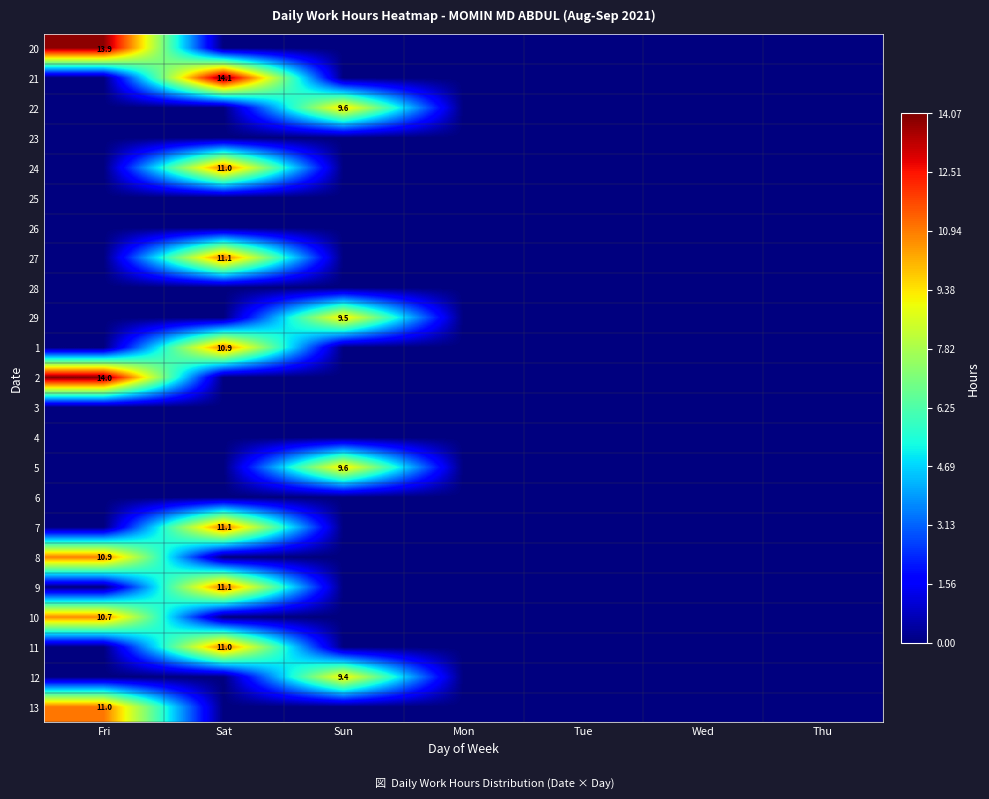

Is the value of 7 at Sat greater than the value of 13 at Fri?

Yes